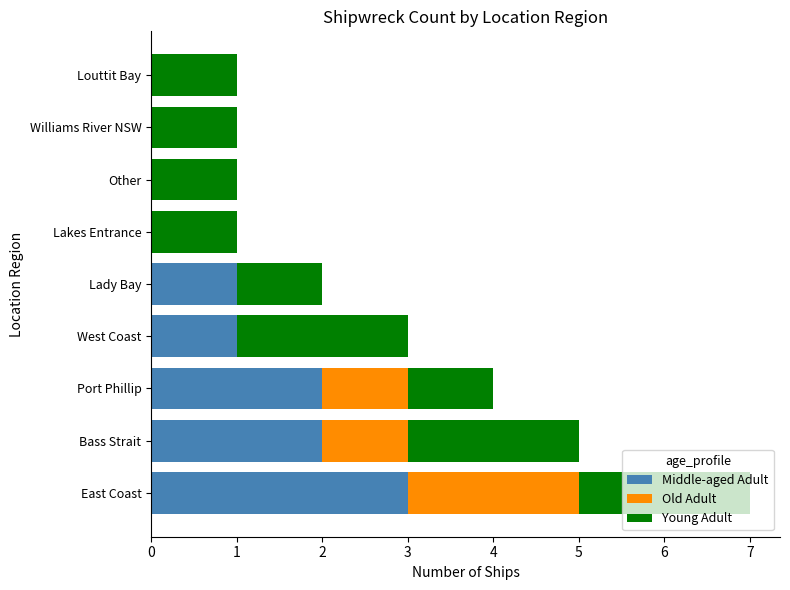

Which category has the highest value in the Middle-aged Adult series?

East Coast